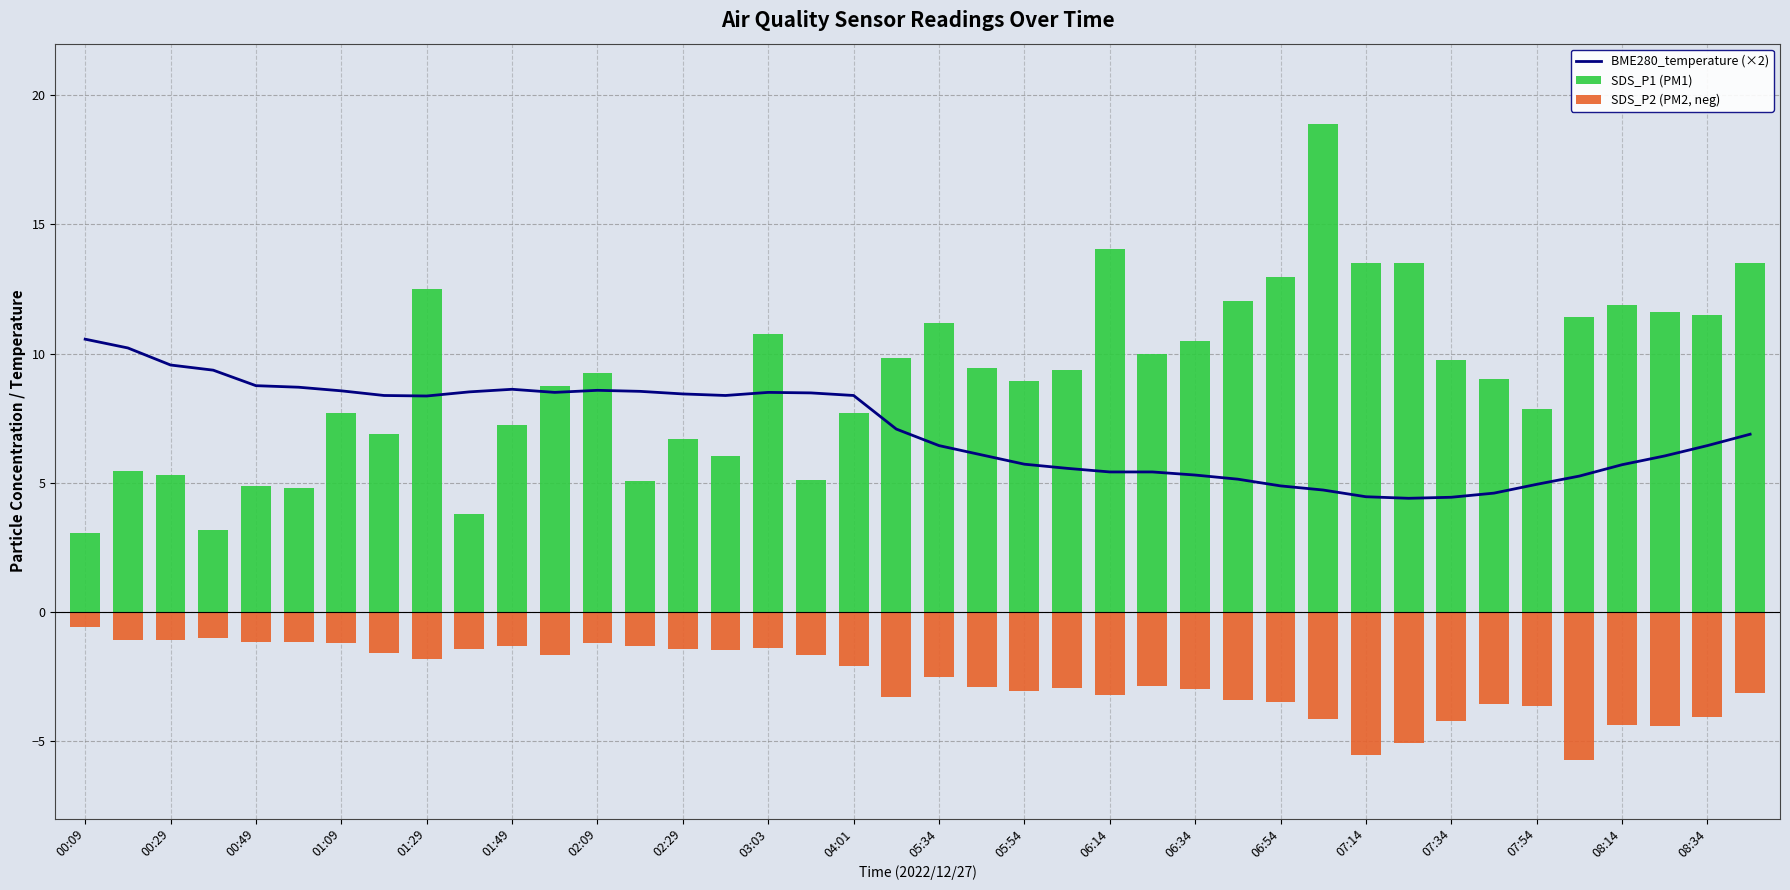

How many data points does each series have?

40